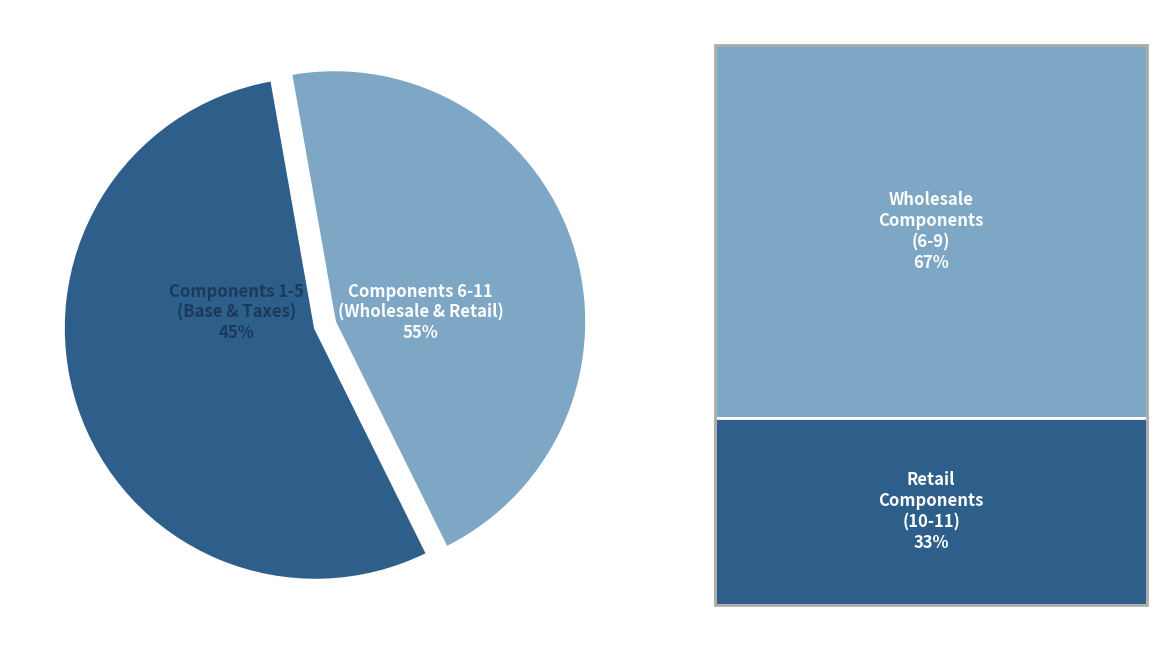

Is it true that VAT (MM) is 21% of the pie?

False